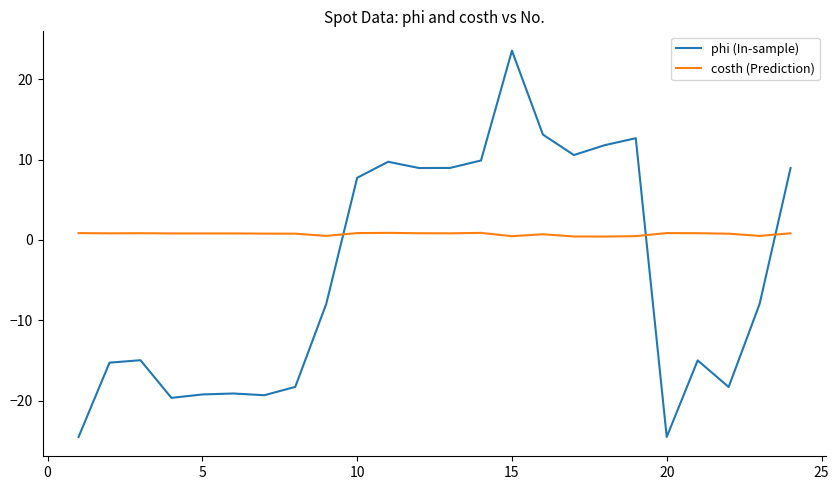

In phi (In-sample), how many points are higher than both neighbors (excluding endpoints)?

6